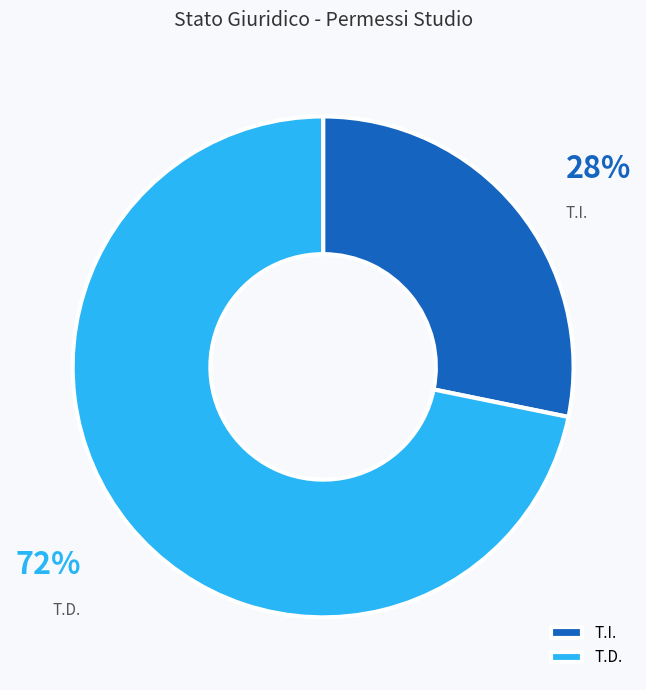

Rank the categories by value from lowest to highest.

T.I., T.D.